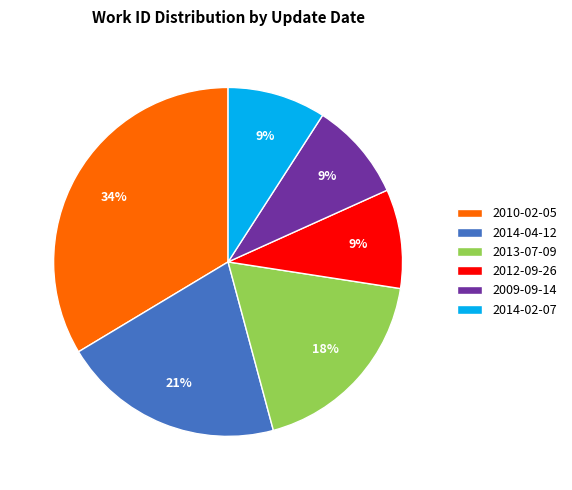

To the nearest percent, what portion does 2013-07-09 represent?

18%